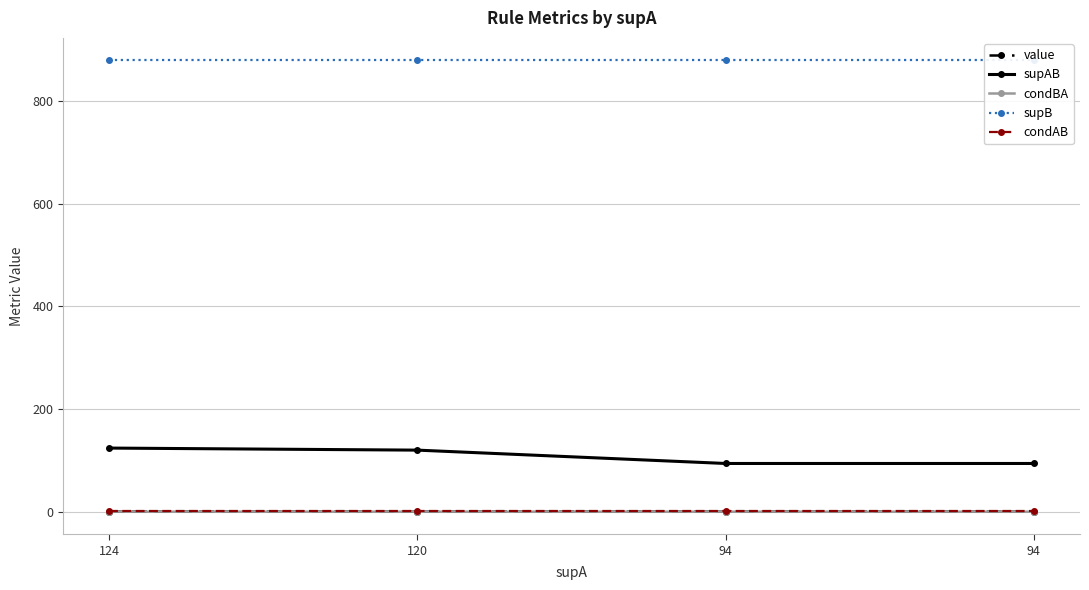

Rank the categories by supB value from lowest to highest.

124, 120, 94, 94